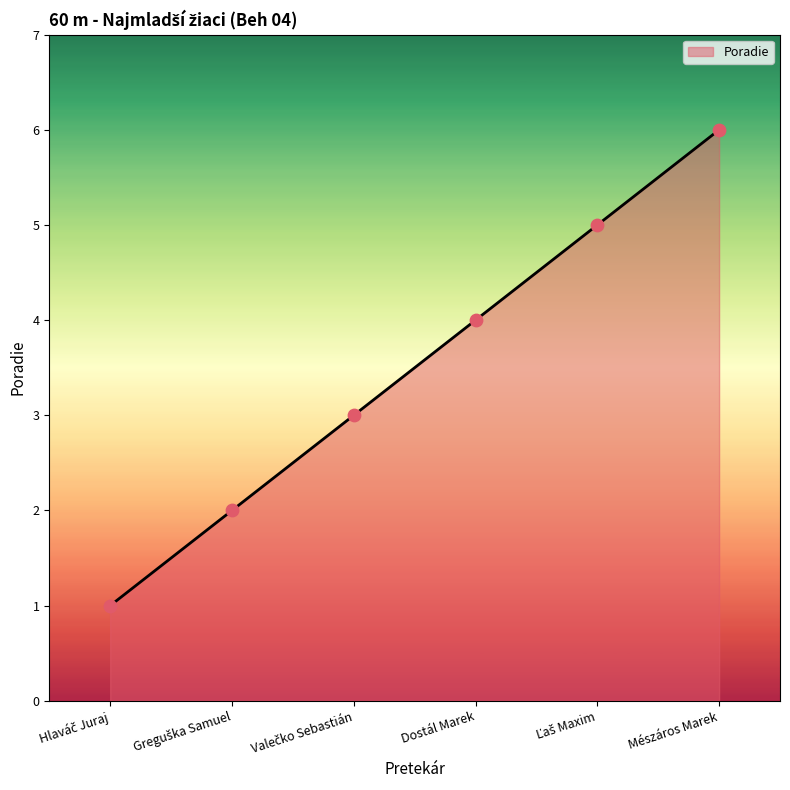

What position from the left is Mészáros Marek?

6